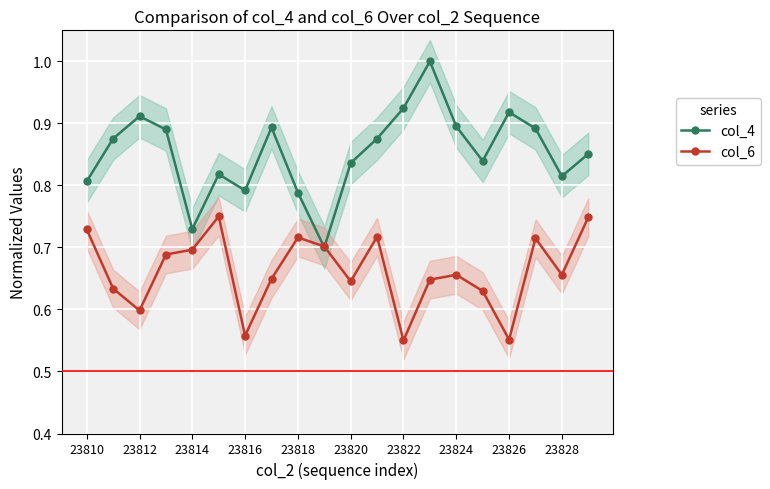

What are all the series names shown in the legend?

col_4, col_6